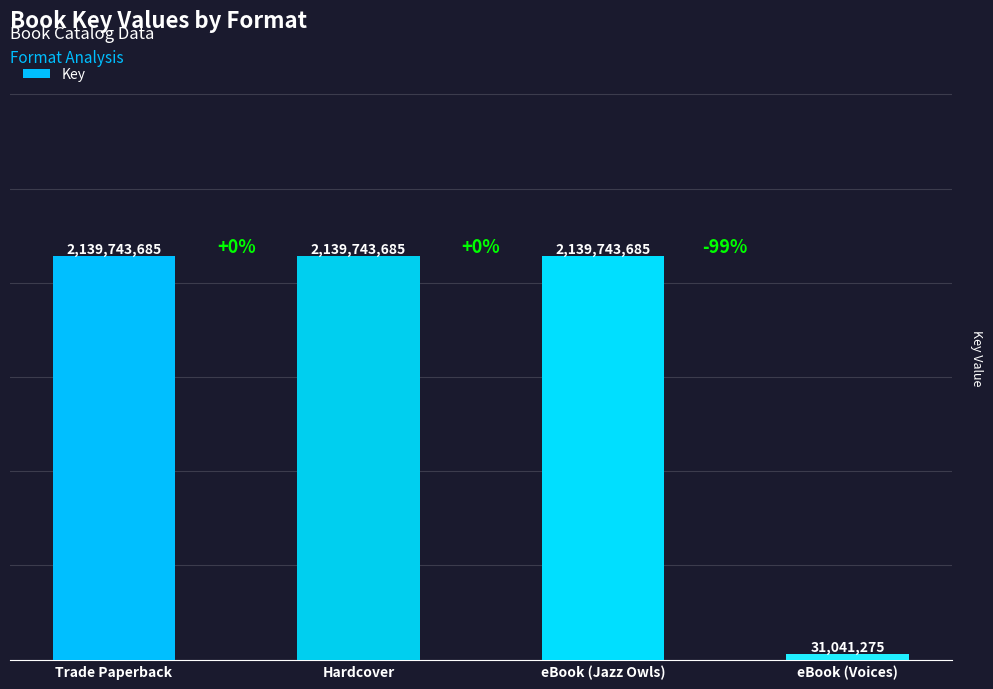

Reading left to right, extract all data points from this chart.

Trade Paperback=2139743685	Hardcover=2139743685	eBook (Jazz Owls)=2139743685	eBook (Voices)=31041275